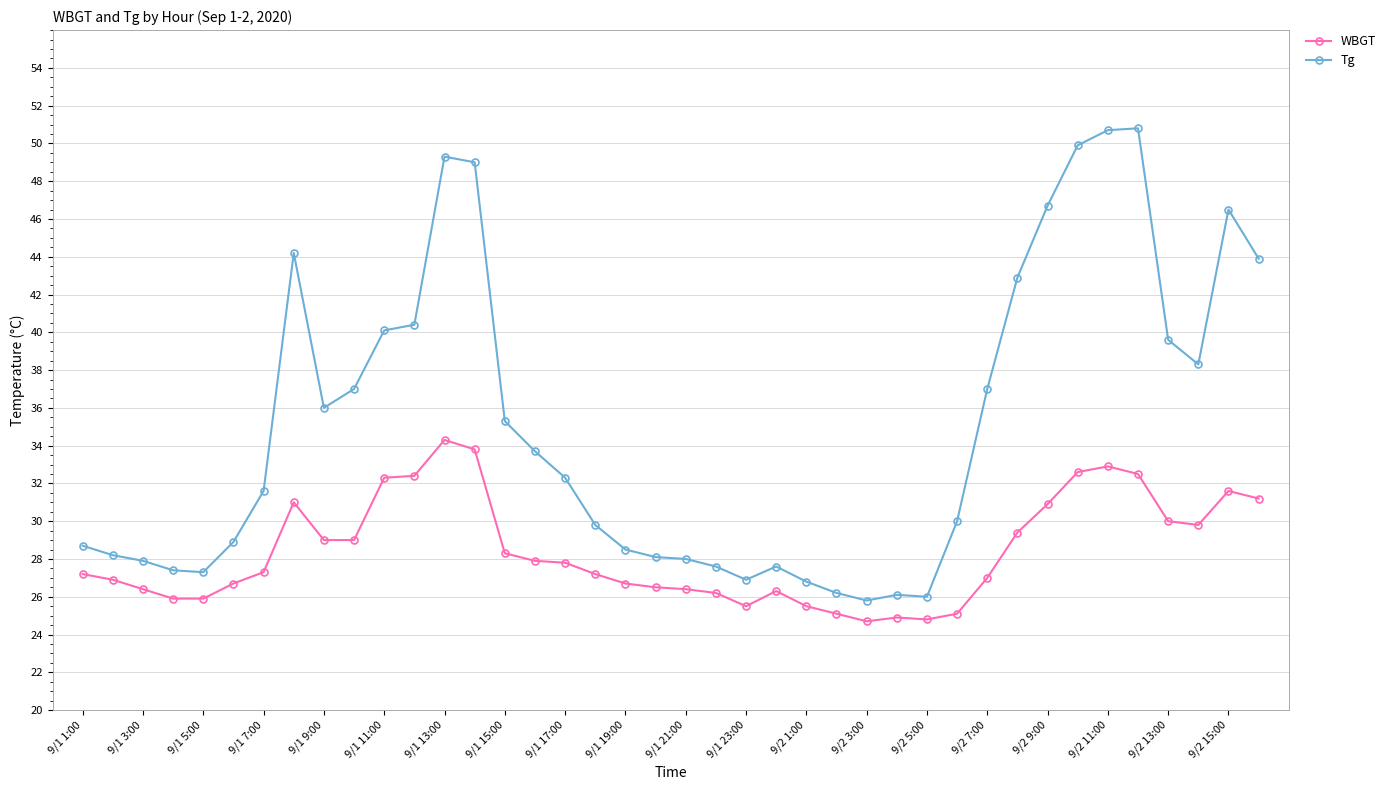

True or false: WBGT and Tg intersect in this chart.

False